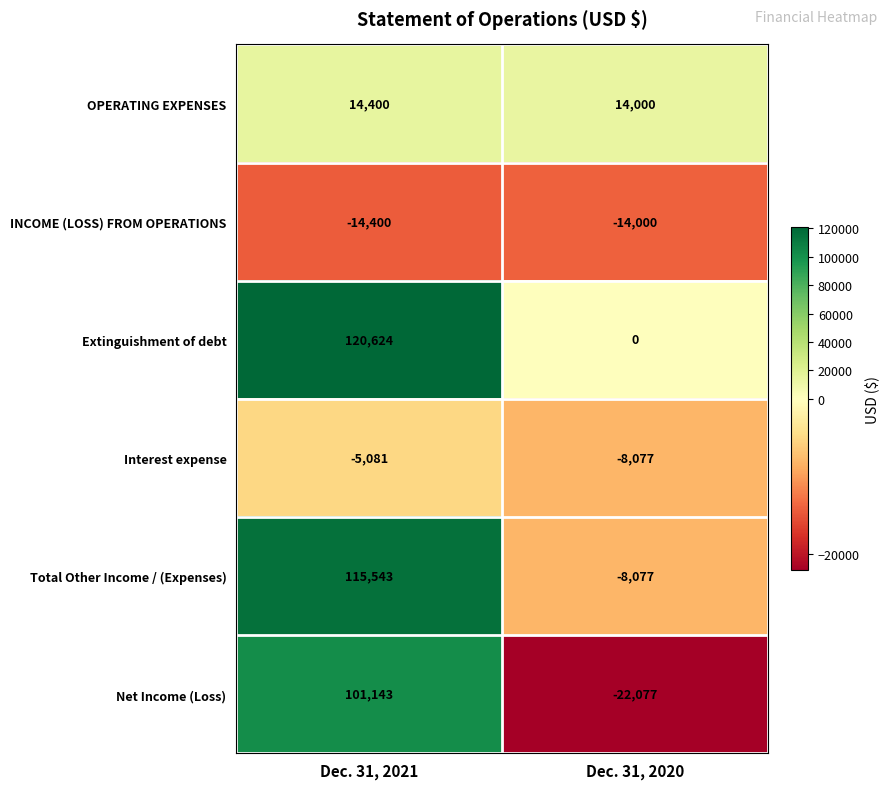

Where is Interest expense nearest to the value -6579?

Dec. 31, 2021